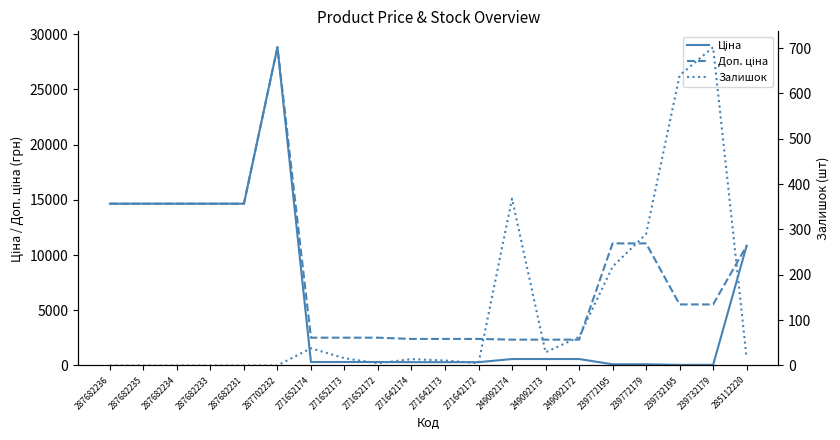

True or false: Залишок has more than 0 points higher than both neighbors.

True